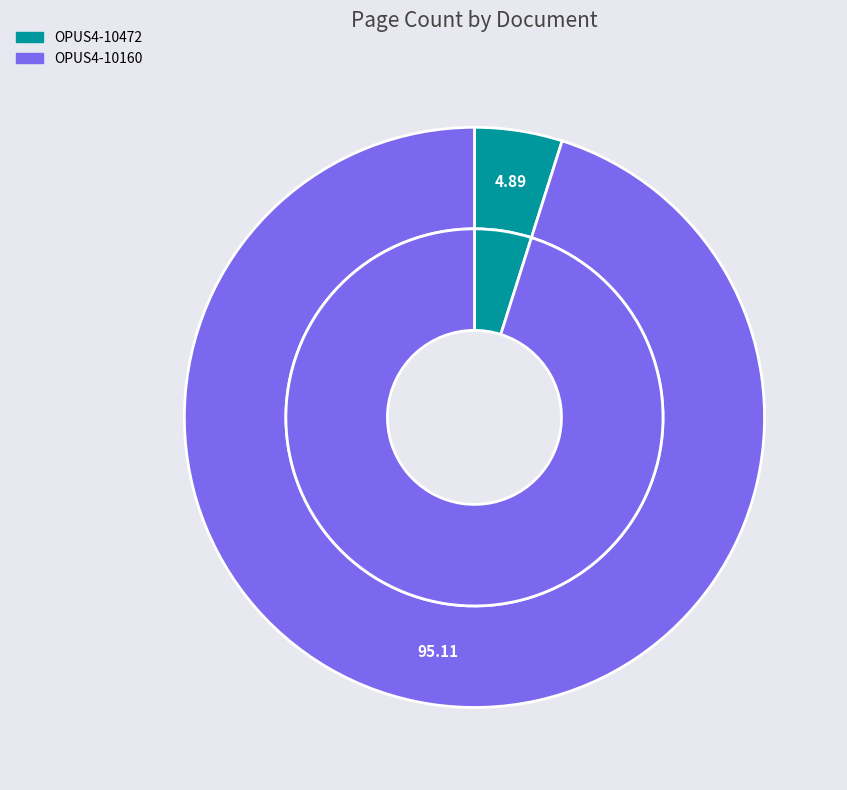

Which slice is the smallest?

OPUS4-10472